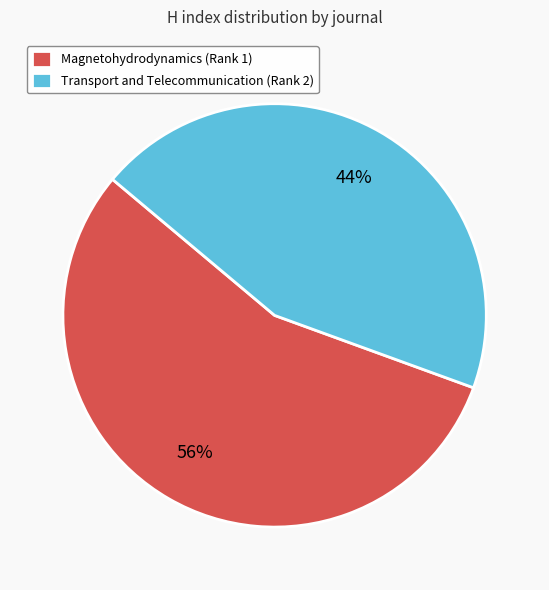

Is there any slice that represents more than half of the pie?

Yes